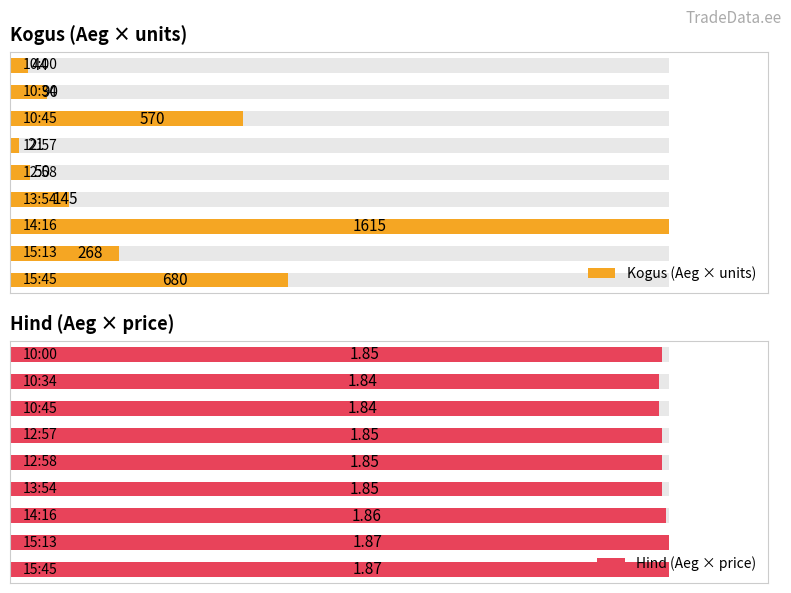

How many categories are shown in the chart?

9